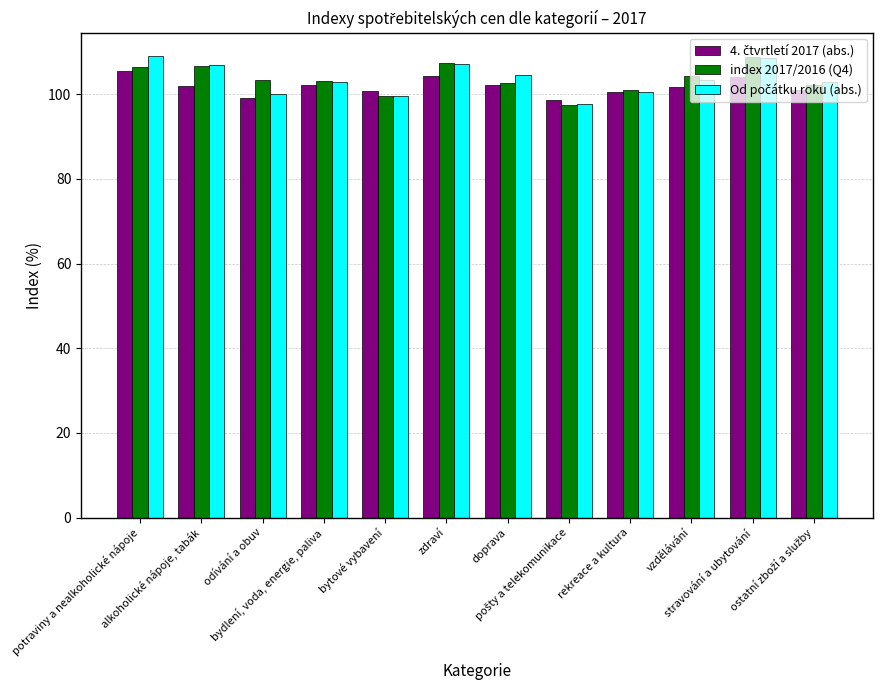

What is the difference between the second highest and minimum values in the index 2017/2016 (Q4) series?

9.8